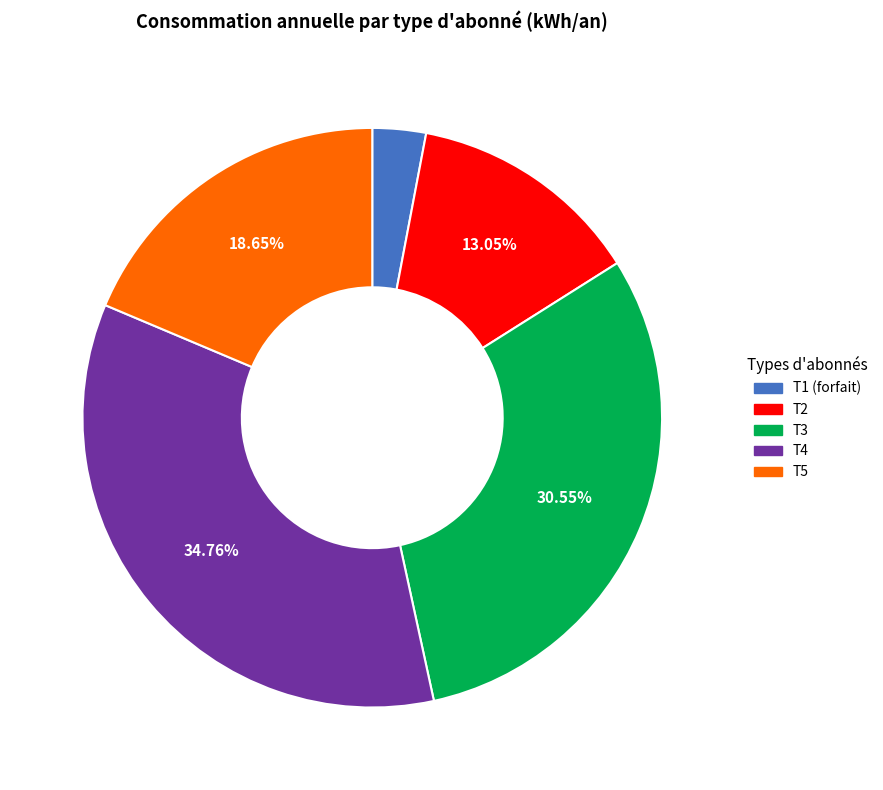

Which slice is the largest?

T4